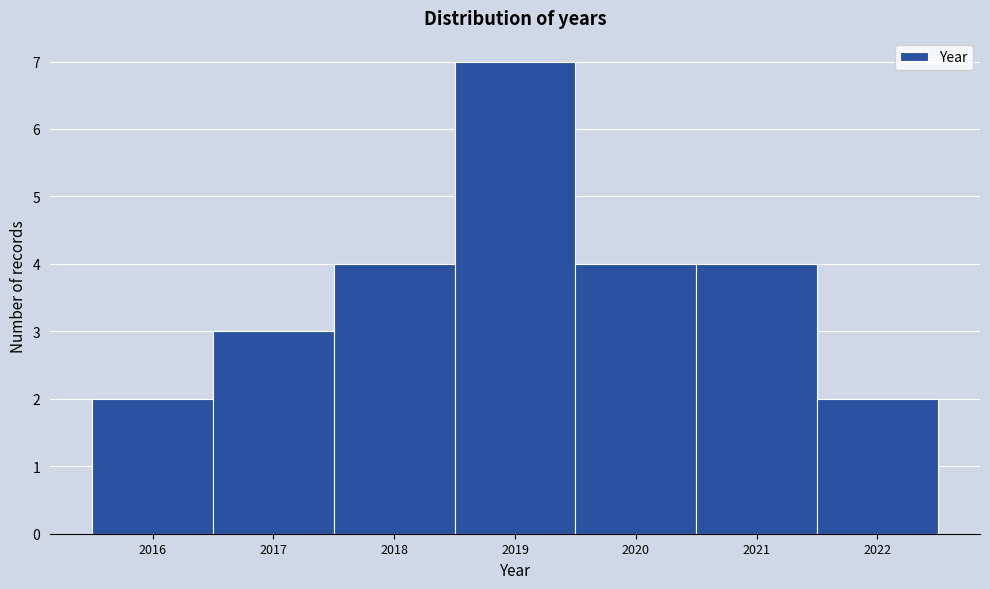

Reading left to right, transcribe this chart: for each bar, give the range it covers on the x-axis and its height. The values are not printed on the chart, so give them approximately, as read against the axis.

2015.5 to 2016.5: 2
2016.5 to 2017.5: 3
2017.5 to 2018.5: 4
2018.5 to 2019.5: 7
2019.5 to 2020.5: 4
2020.5 to 2021.5: 4
2021.5 to 2022.5: 2